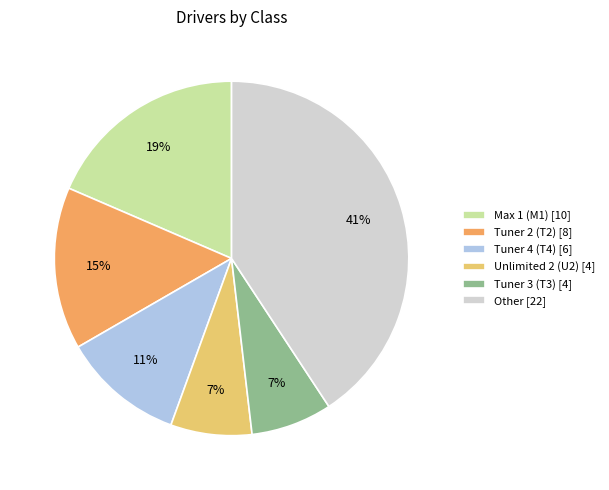

Which has a higher value, Tuner 3 (T3) [4] or Other [22]?

Other [22]